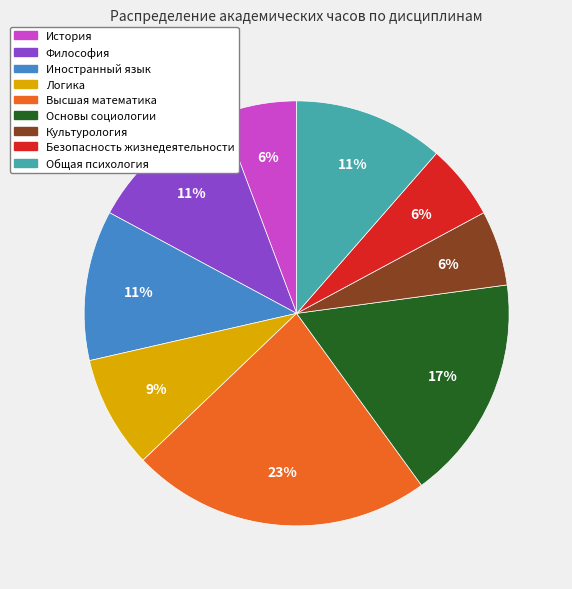

To the nearest percent, what is the combined percentage of Культурология and Общая психология?

17%